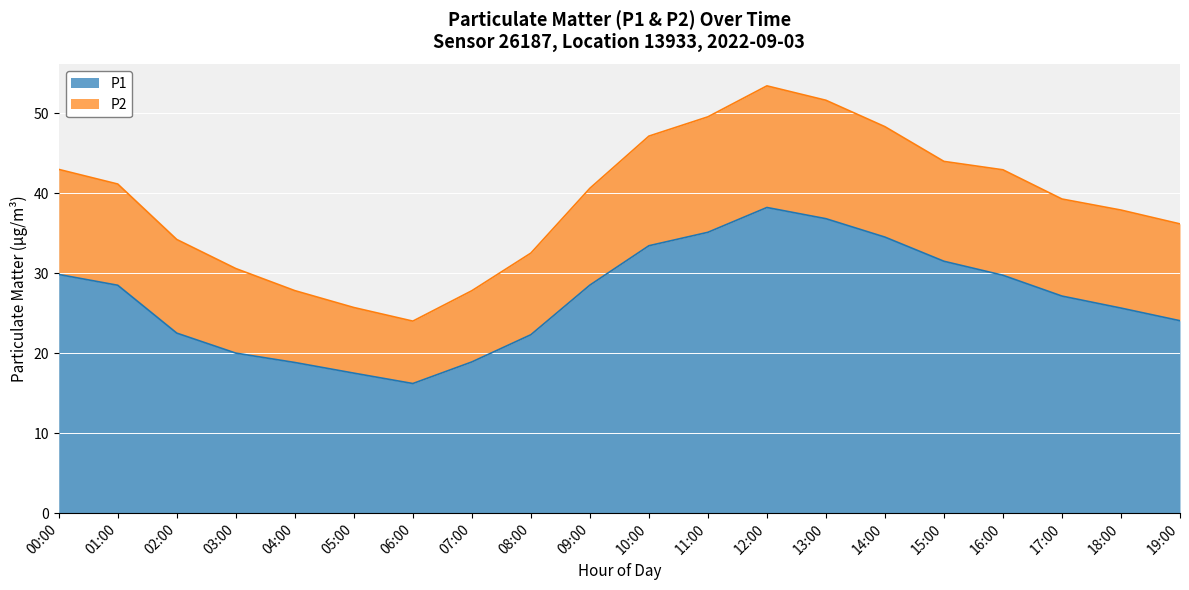

What is the value of the 1st point from the left?

29.8